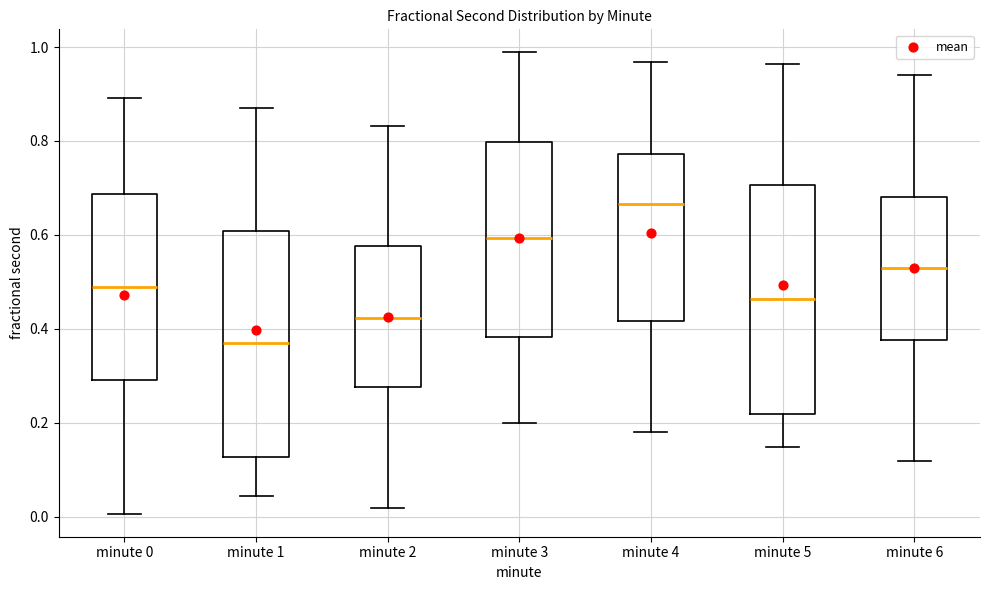

Reading left to right, read every box against the y-axis: the position of its median line, the range the box covers, and the ends of its whiskers. The values are not printed on the chart, so give them approximately, as read against the axis.

minute 0: median 0.48, box 0.30 to 0.68, whiskers 0.00 to 0.90
minute 1: median 0.36, box 0.12 to 0.60, whiskers 0.04 to 0.88
minute 2: median 0.42, box 0.28 to 0.58, whiskers 0.02 to 0.84
minute 3: median 0.60, box 0.38 to 0.80, whiskers 0.20 to 0.98
minute 4: median 0.66, box 0.42 to 0.78, whiskers 0.18 to 0.96
minute 5: median 0.46, box 0.22 to 0.70, whiskers 0.14 to 0.96
minute 6: median 0.52, box 0.38 to 0.68, whiskers 0.12 to 0.94